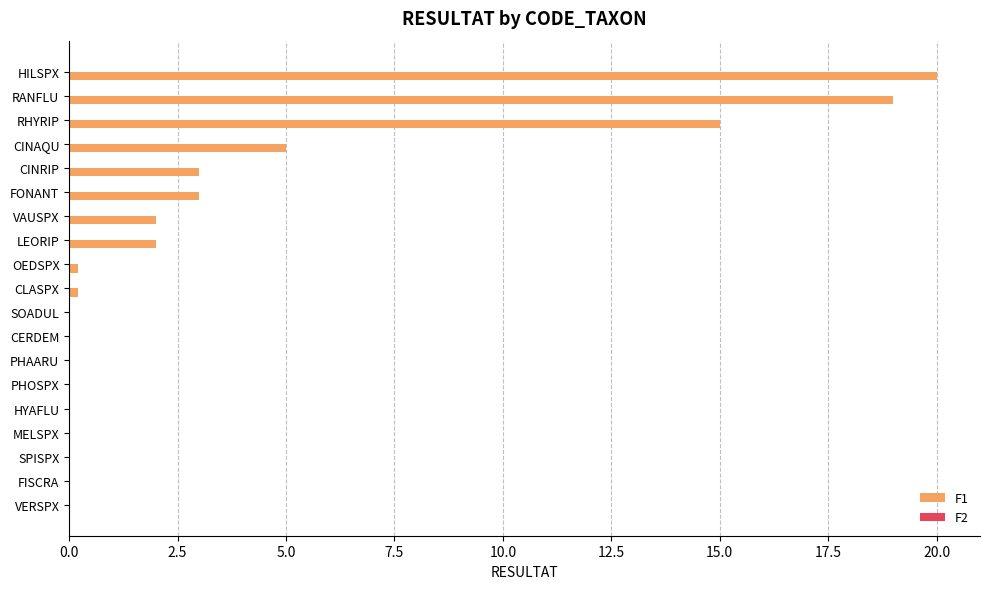

What is the greatest value displayed?

20.0